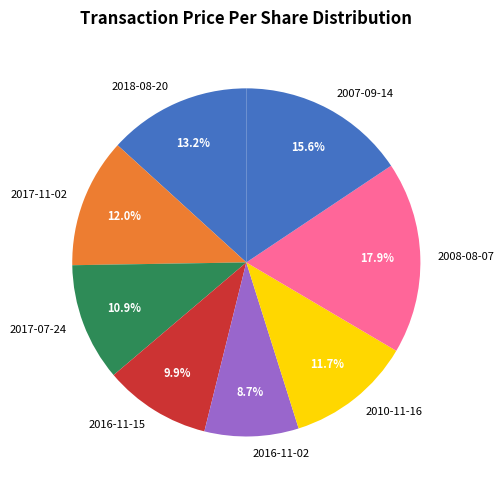

Which category has the smallest portion of the pie?

2016-11-02